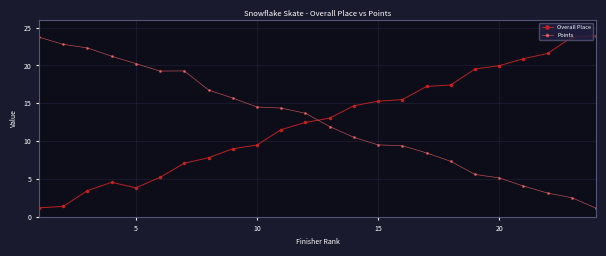

What are all the series names shown in the legend?

Overall Place, Points